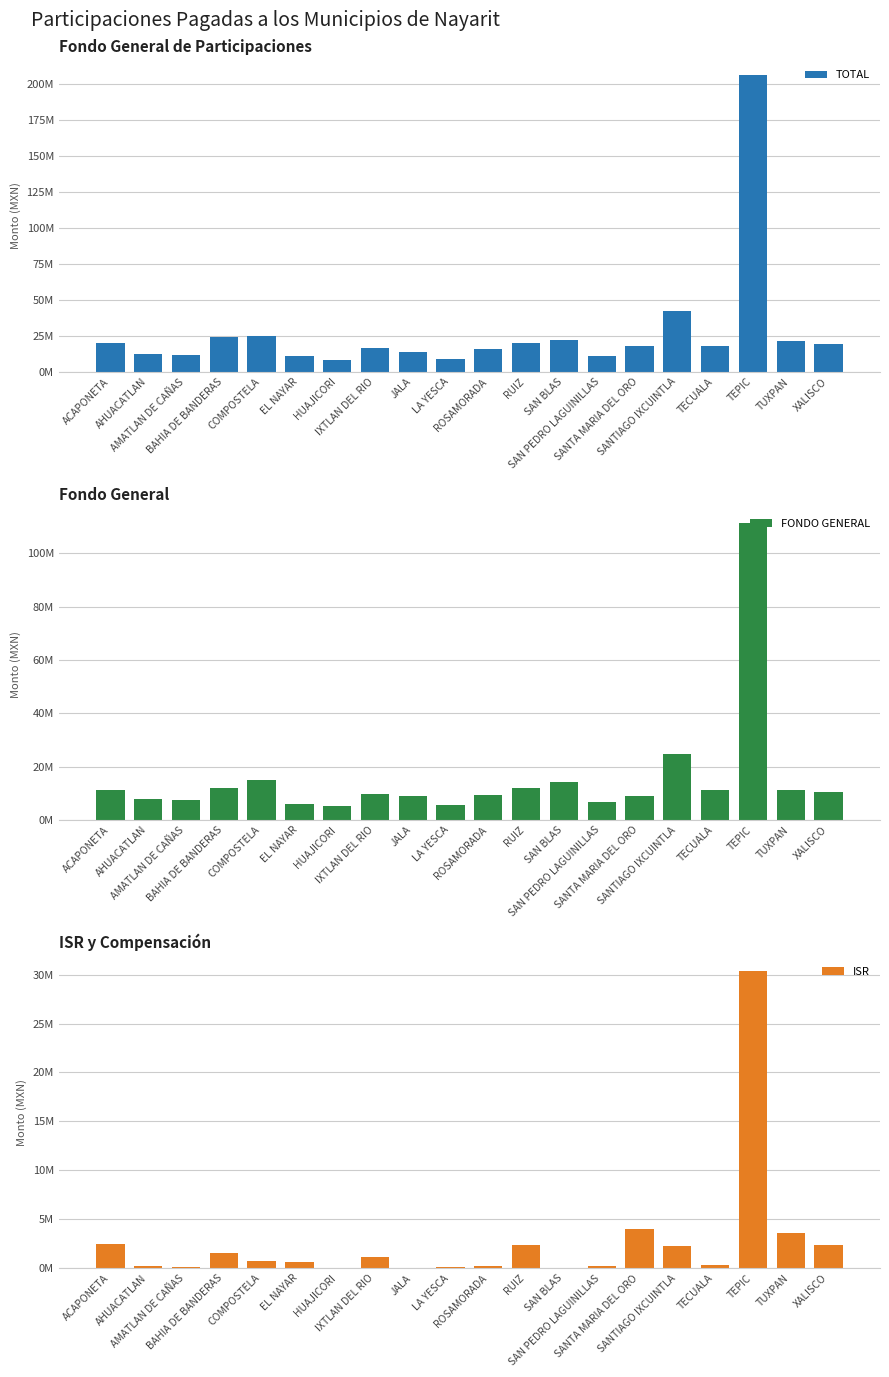

How many groups of bars are there?

20